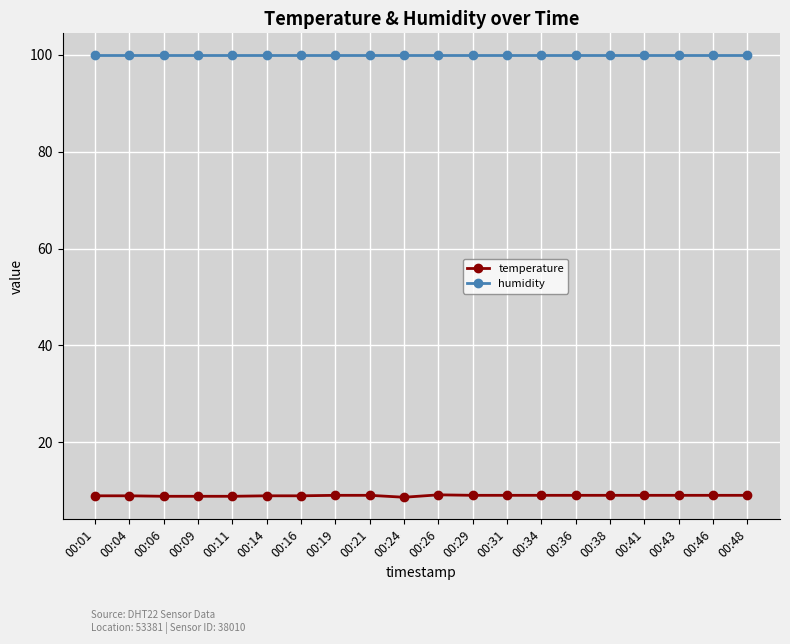

True or false: humidity has a value of 171.0 at 00:06.

False